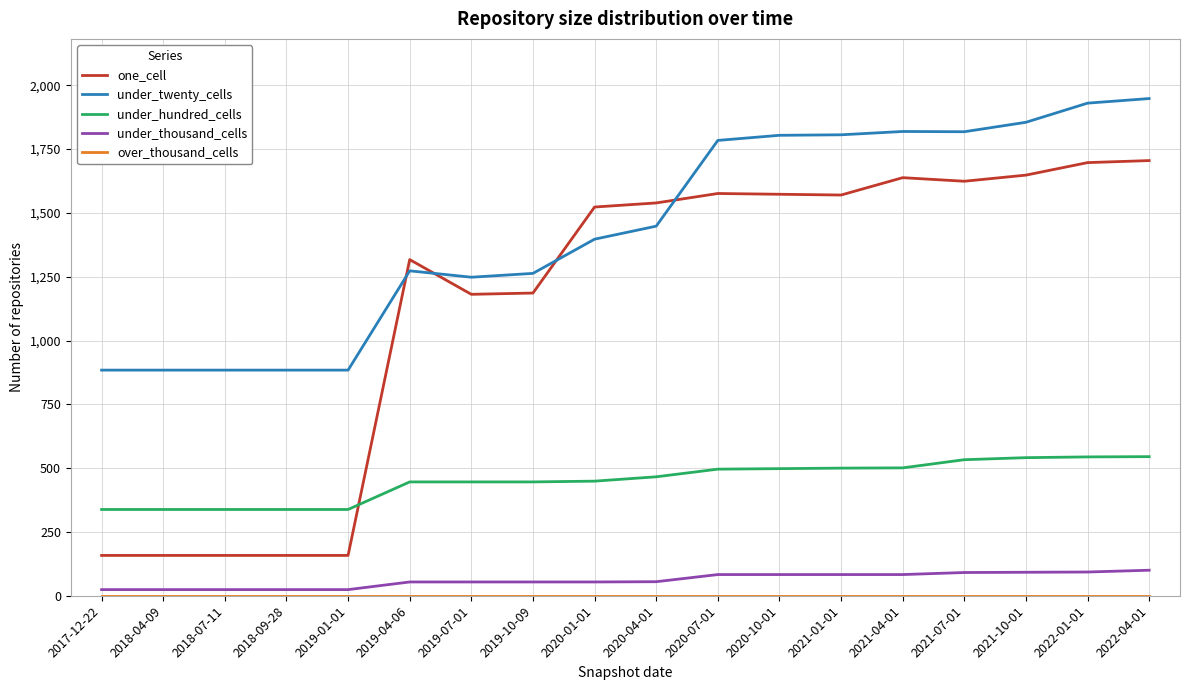

What is the greatest value displayed?

1948